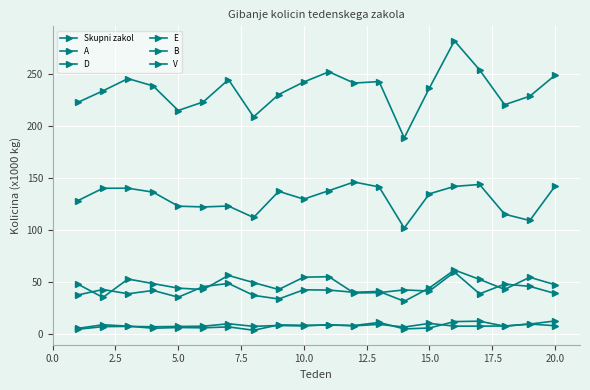

What is the difference between the second highest and second lowest values in the V series?

3.2